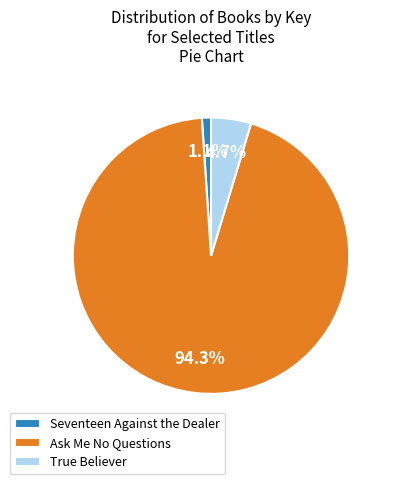

To the nearest percent, what portion does Ask Me No Questions represent?

94%